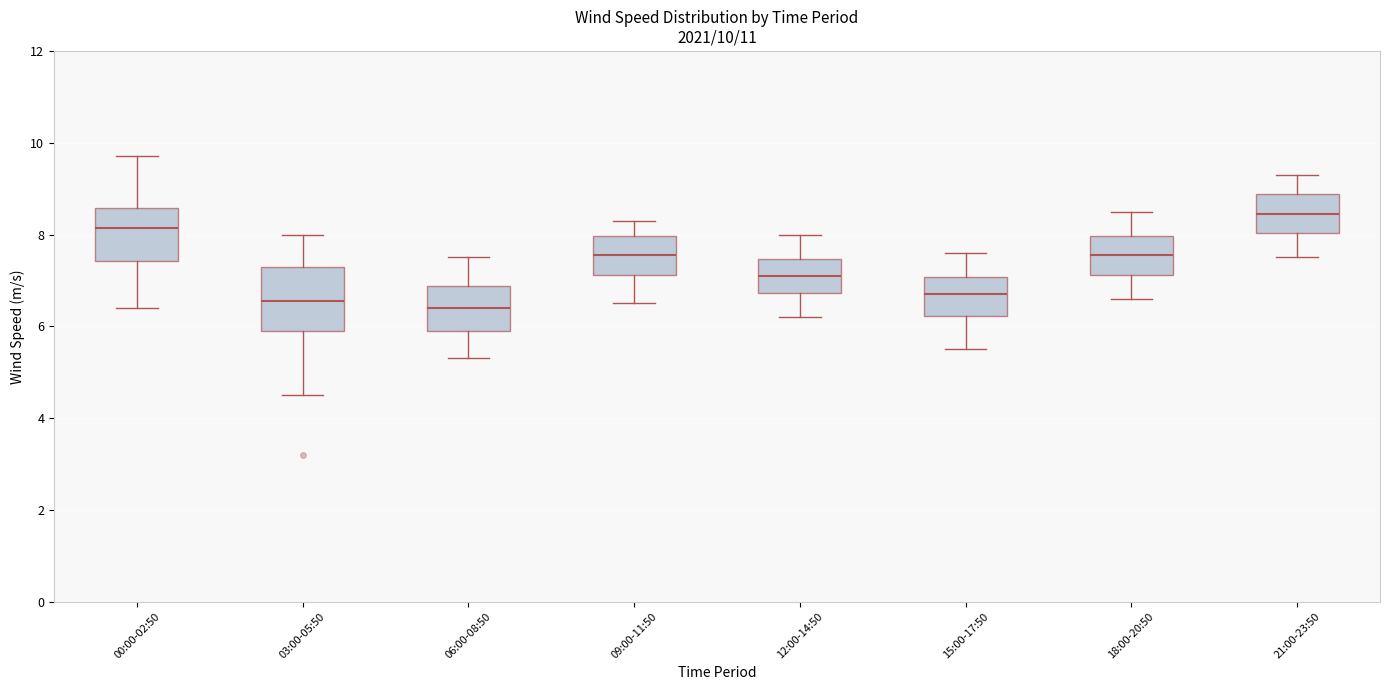

Which box is the tallest, from its lower edge to its upper edge?

03:00-05:50